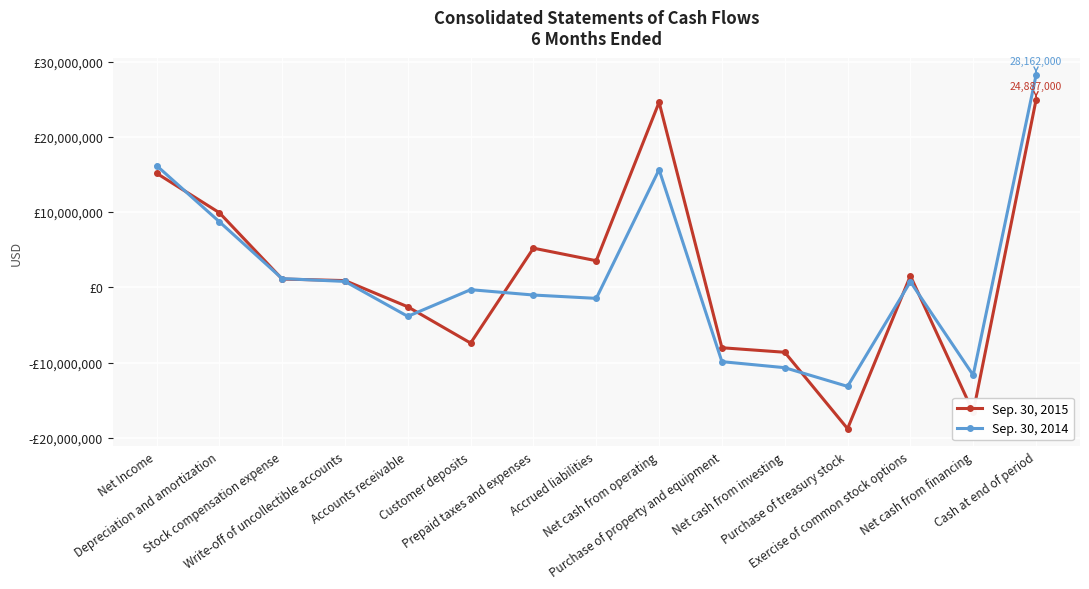

Between which two adjacent categories do Sep. 30, 2014 and Sep. 30, 2015 first intersect?

Net Income and Depreciation and amortization